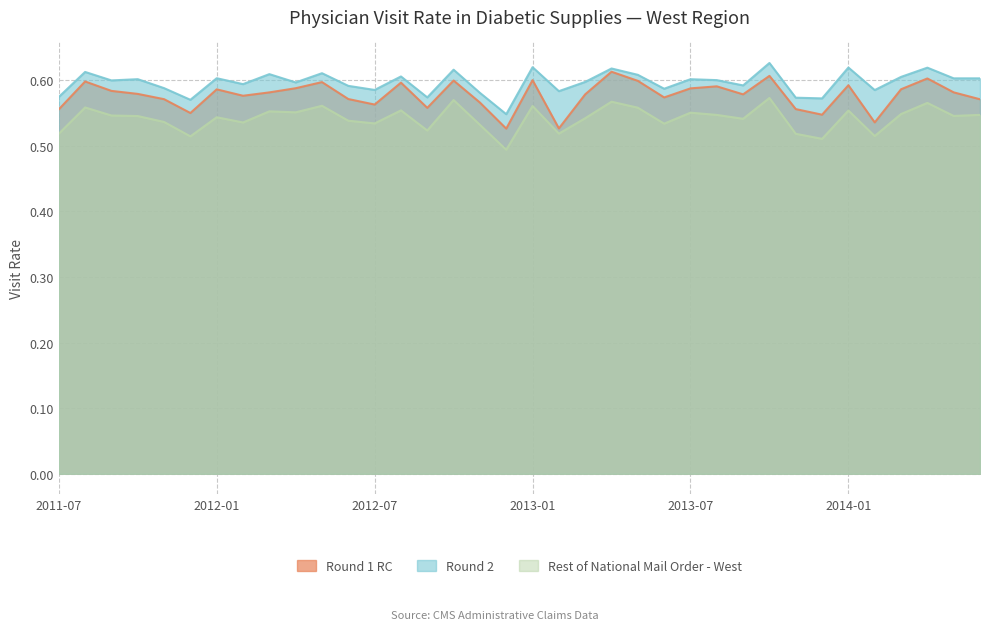

Which label corresponds to the largest value in the chart?

2013-10